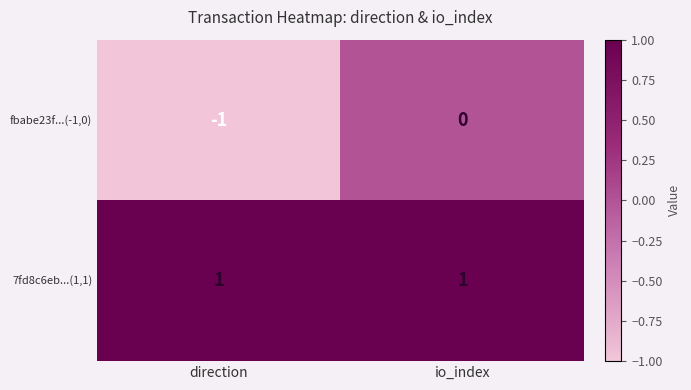

At how many categories does at least one series exceed 0?

2